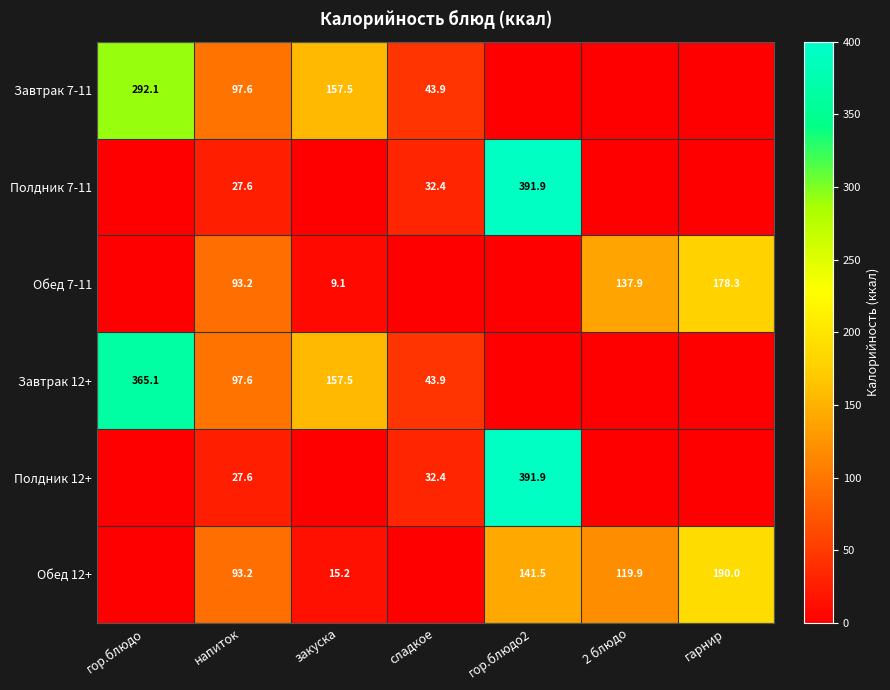

Is the value of Полдник 7-11 at гор.блюдо2 greater than the value of Полдник 12+ at сладкое?

Yes